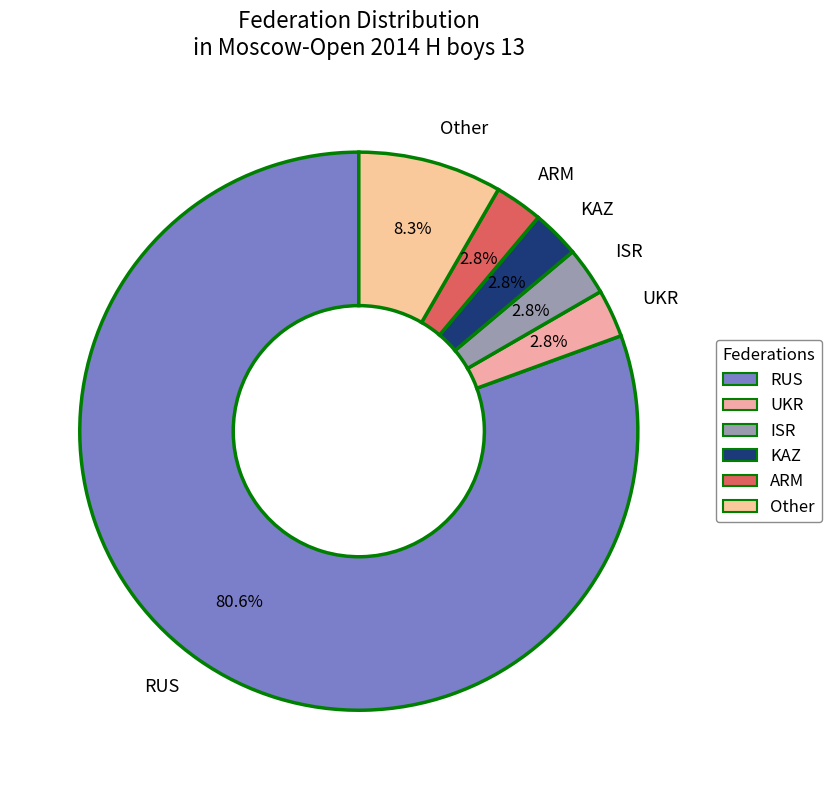

Approximately how many times larger is the value at ISR compared to ARM?

1.0